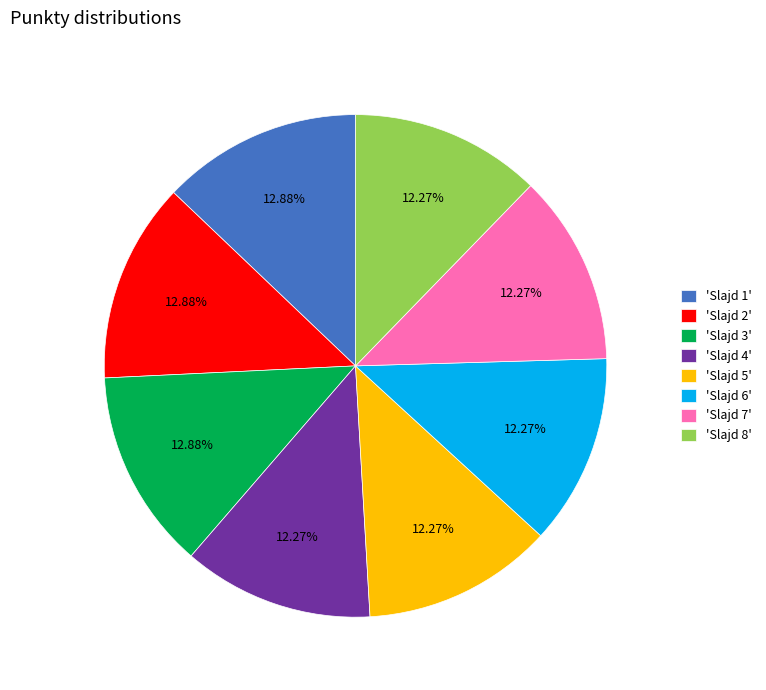

Is 'Slajd 6' the majority of the pie?

No